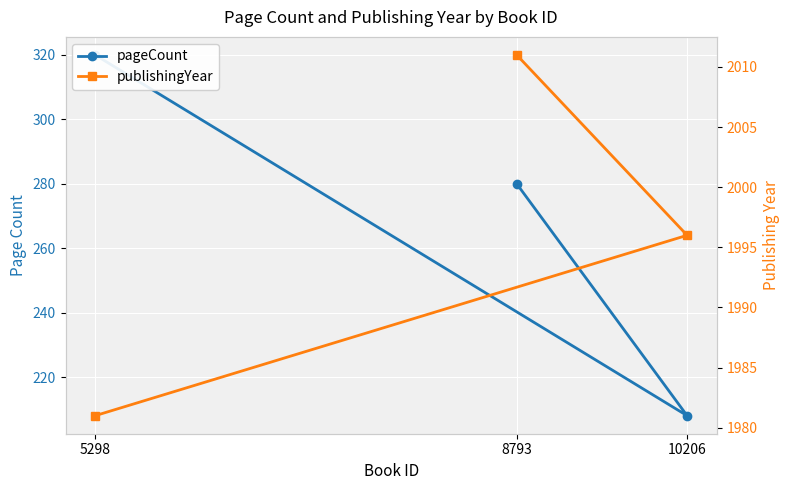

What is the average value of the publishingYear series?

1996